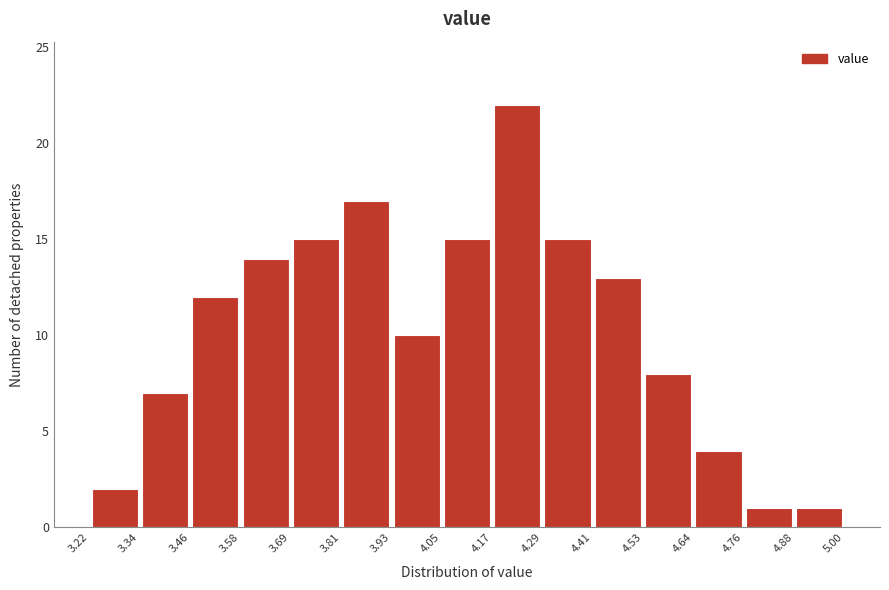

Over which range of the x-axis is the bar tallest?

4.17 to 4.29